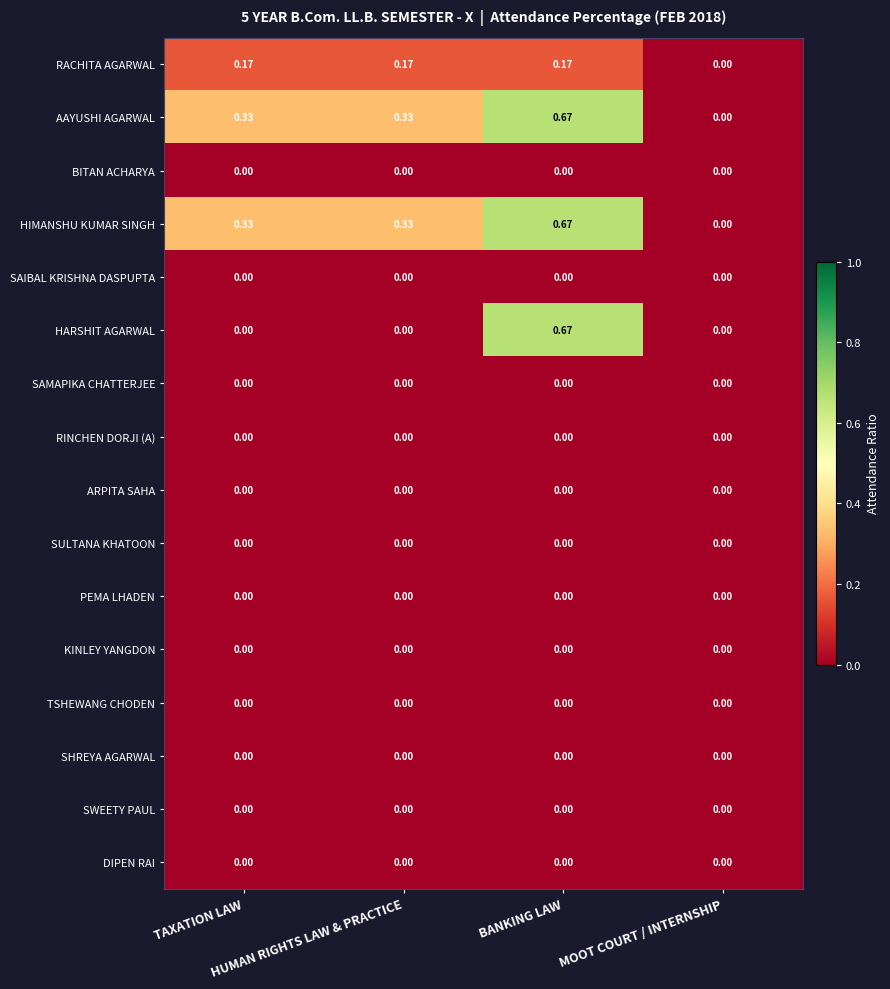

What is the total value across all series at TAXATION LAW?

0.8